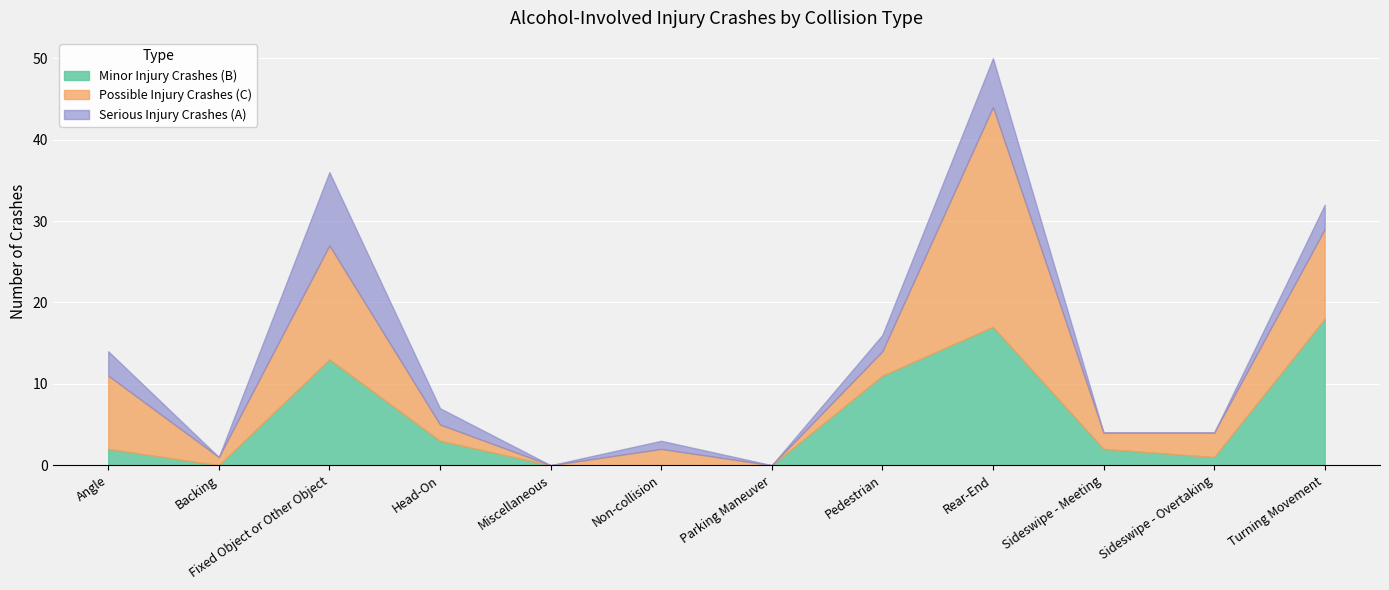

Where is Serious Injury Crashes (A) nearest to the value 4?

Angle